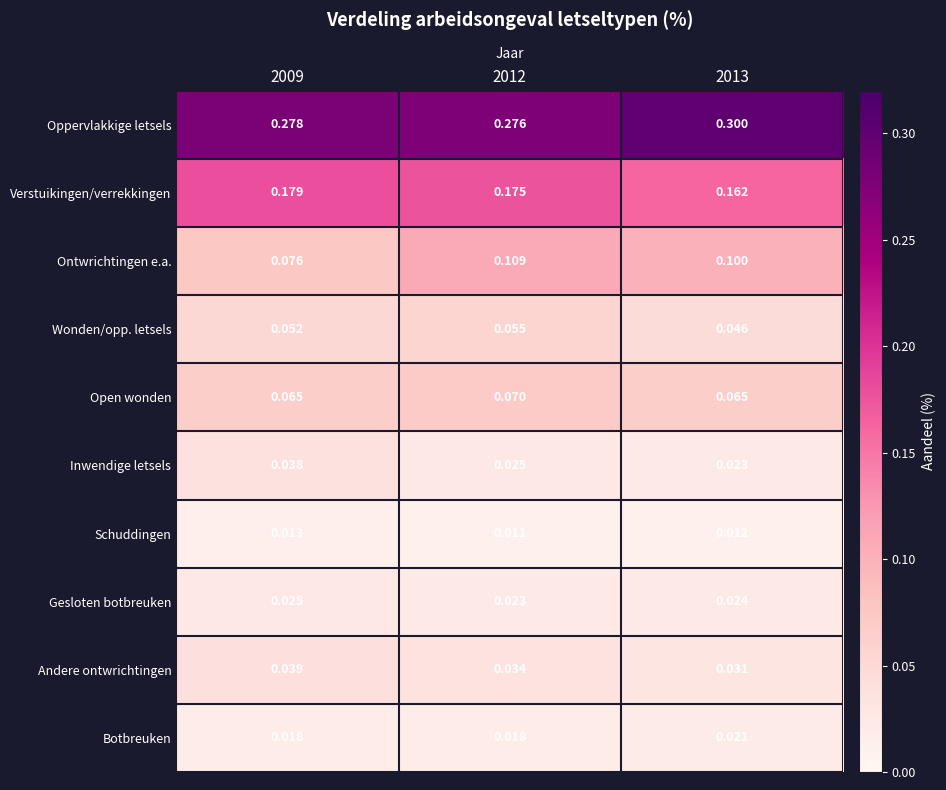

Between 2012 and 2013, which series saw the biggest shift?

Oppervlakkige letsels